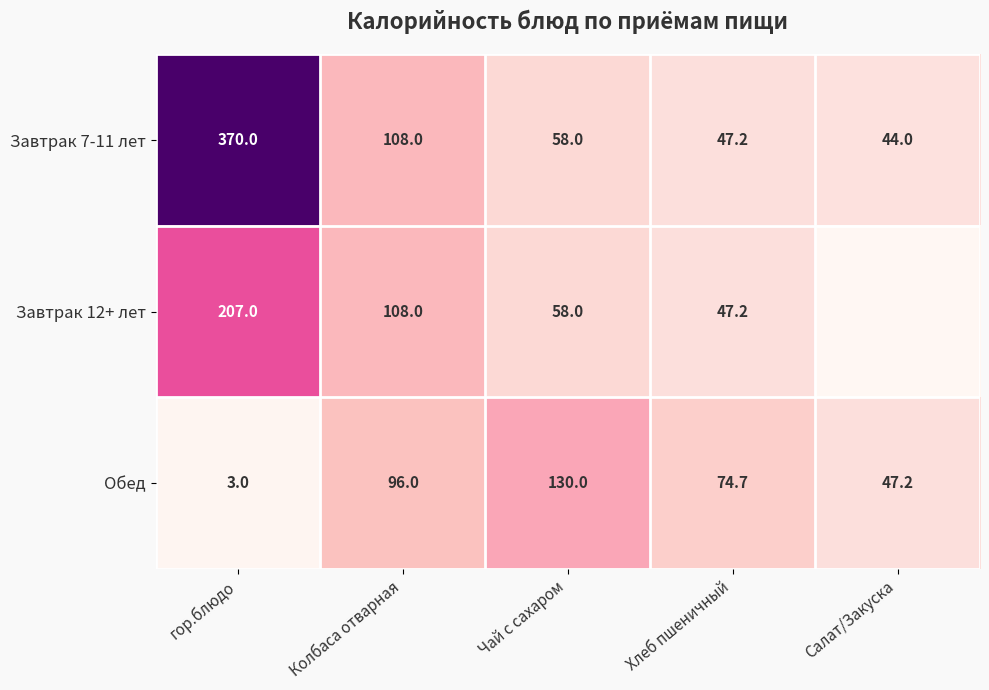

Rank the categories by Завтрак 7-11 лет value from lowest to highest.

Салат/Закуска, Хлеб пшеничный, Чай с сахаром, Колбаса отварная, гор.блюдо